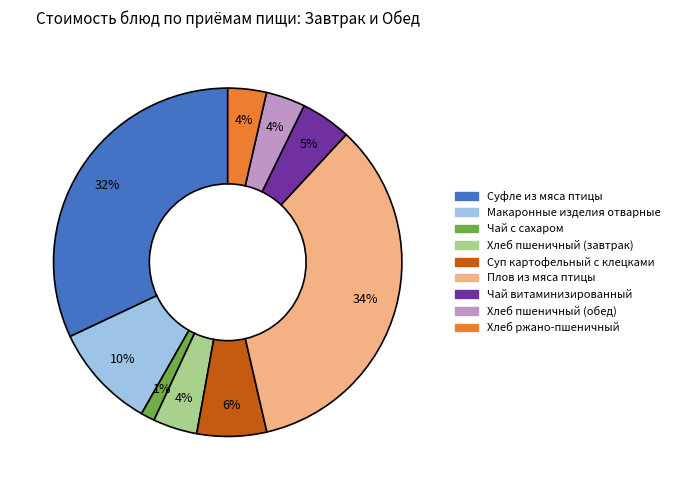

Do Хлеб пшеничный (обед) and Суп картофельный с клецками together represent more than half of the pie?

No